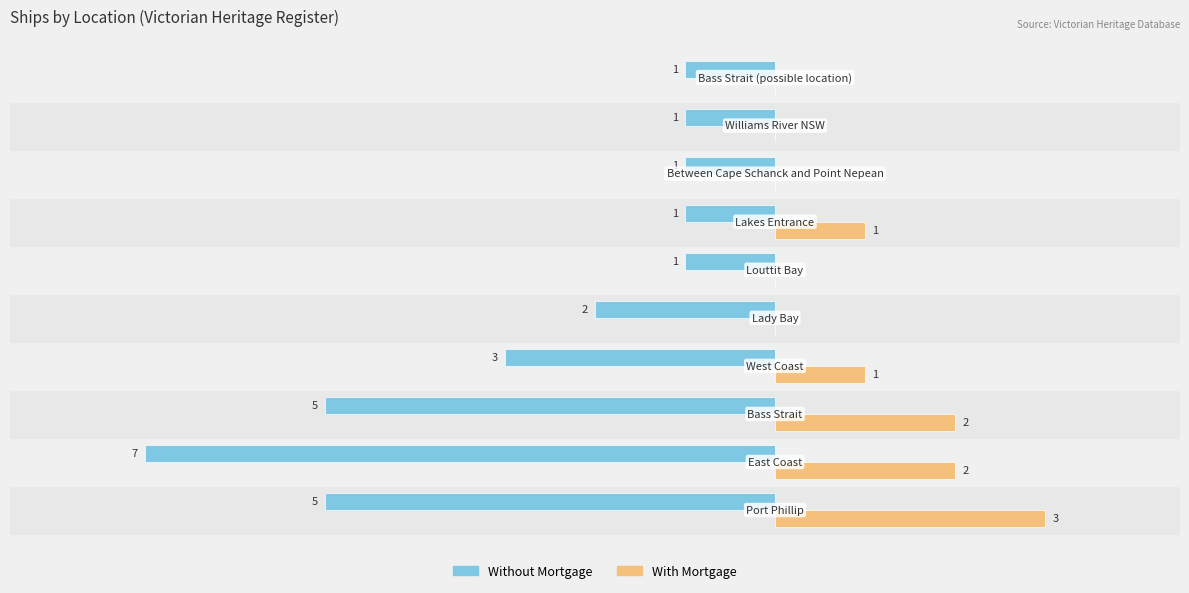

What are all the series names shown in the legend?

Without Mortgage, With Mortgage